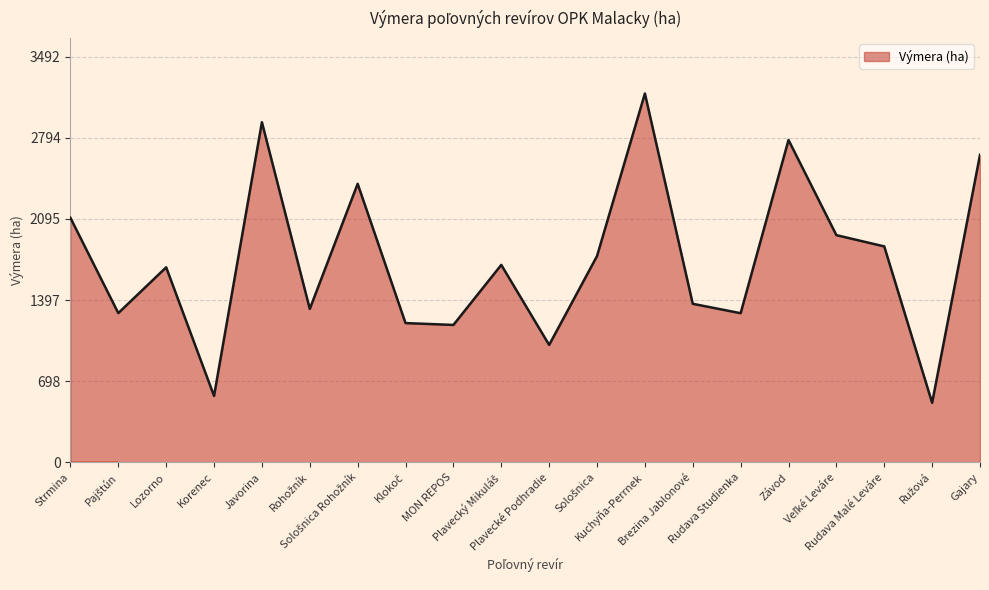

What is the smallest value displayed?

513